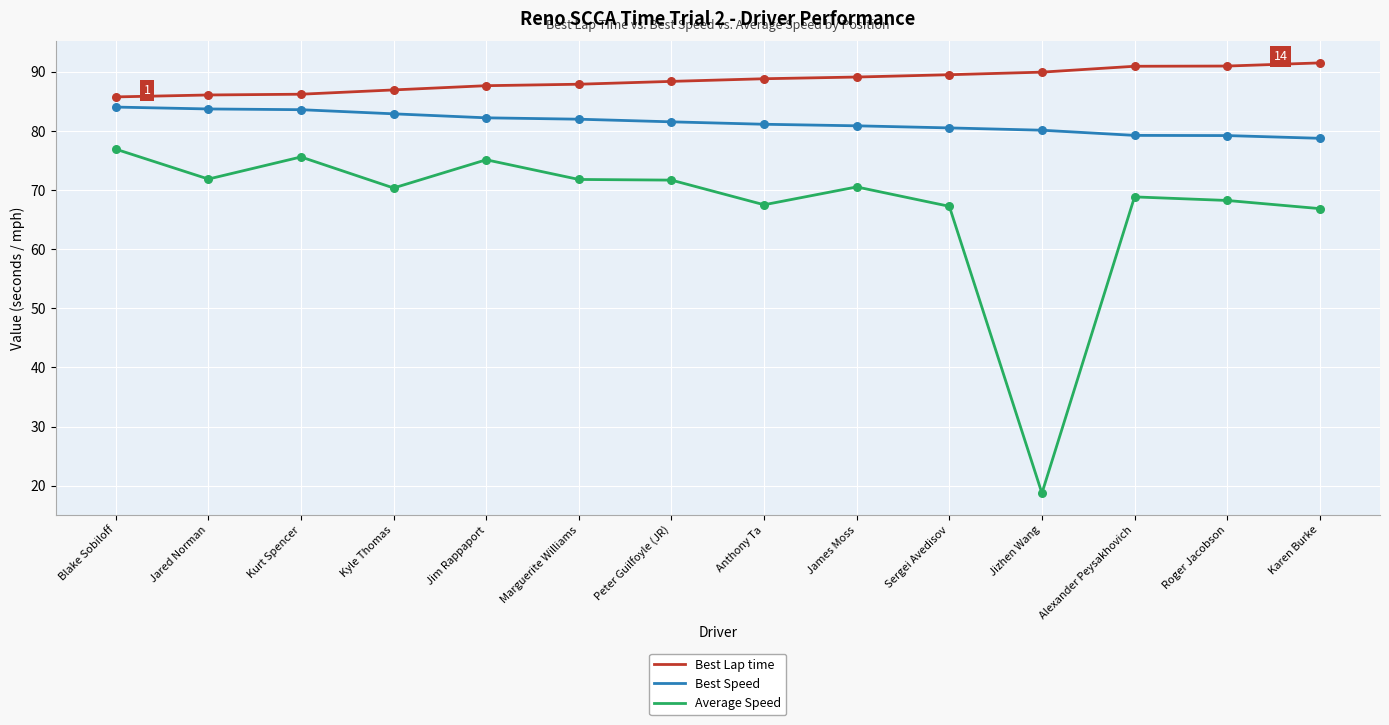

What is the total value across all series at Alexander Peysakhovich?

238.9